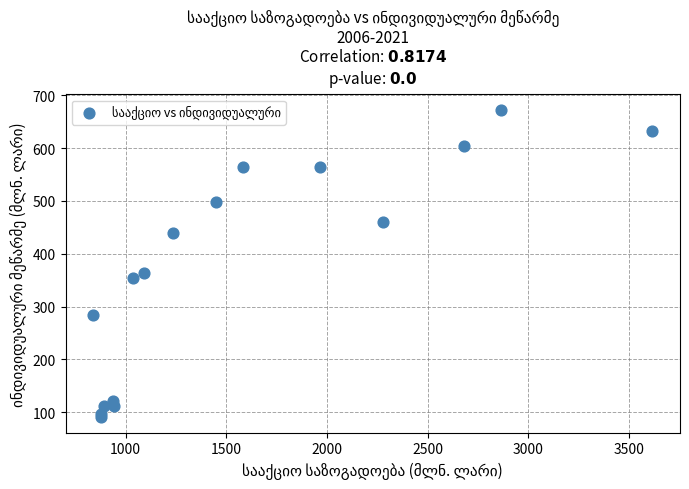

What Y value in the scatter plot is closest to 381?

364.5